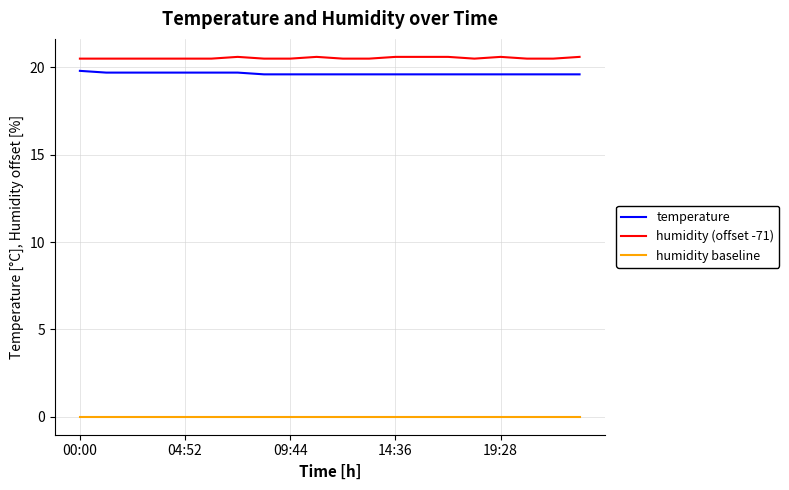

Is this an area chart (filled region under the line)?

No